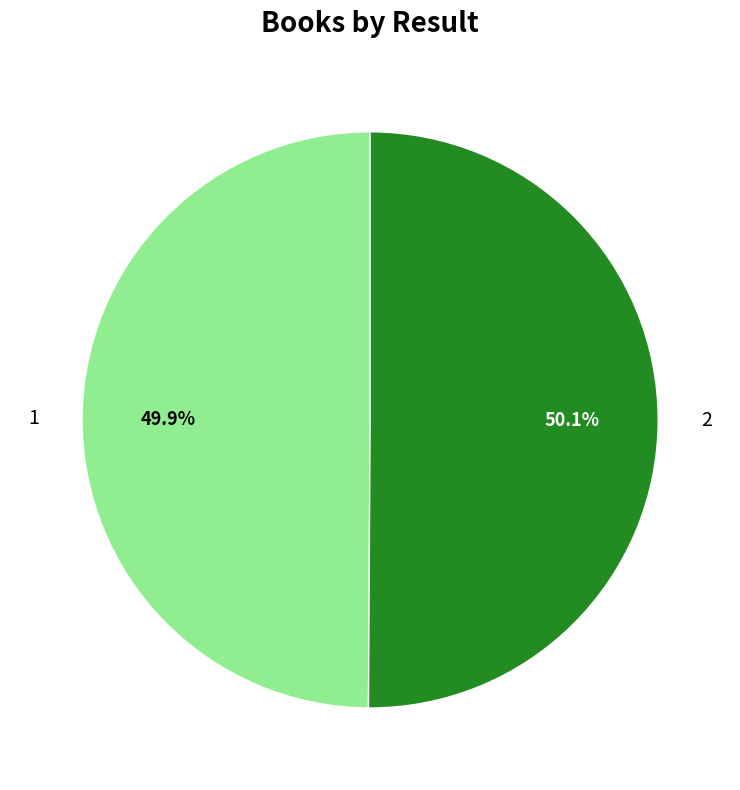

True or false: 1 accounts for 36% of the total.

False